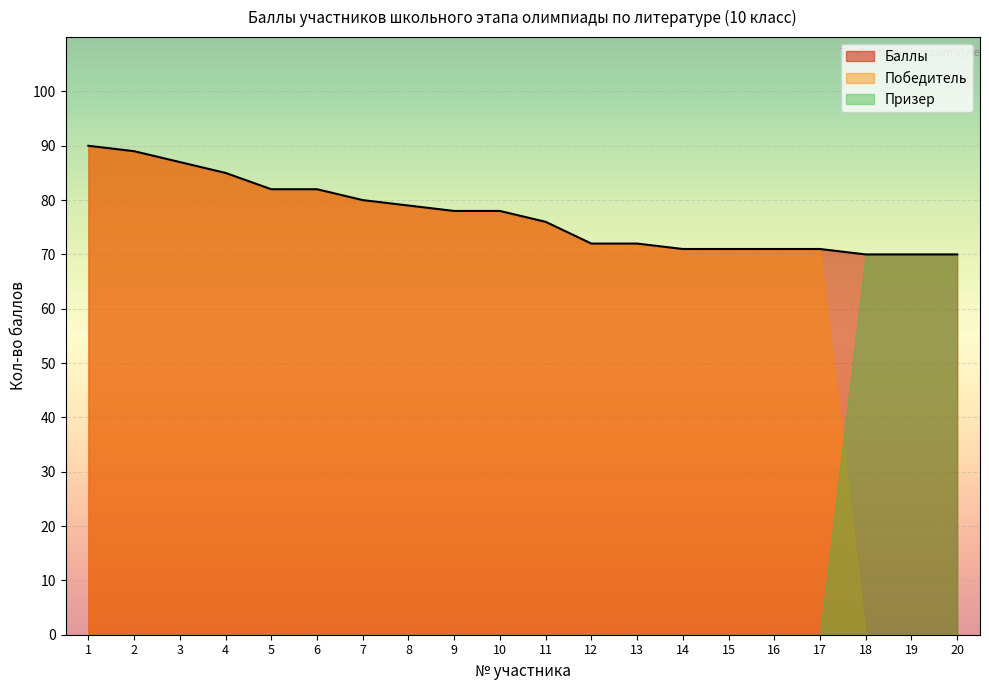

Rank the series at 3 from highest to lowest value.

Баллы, Победитель, Призер